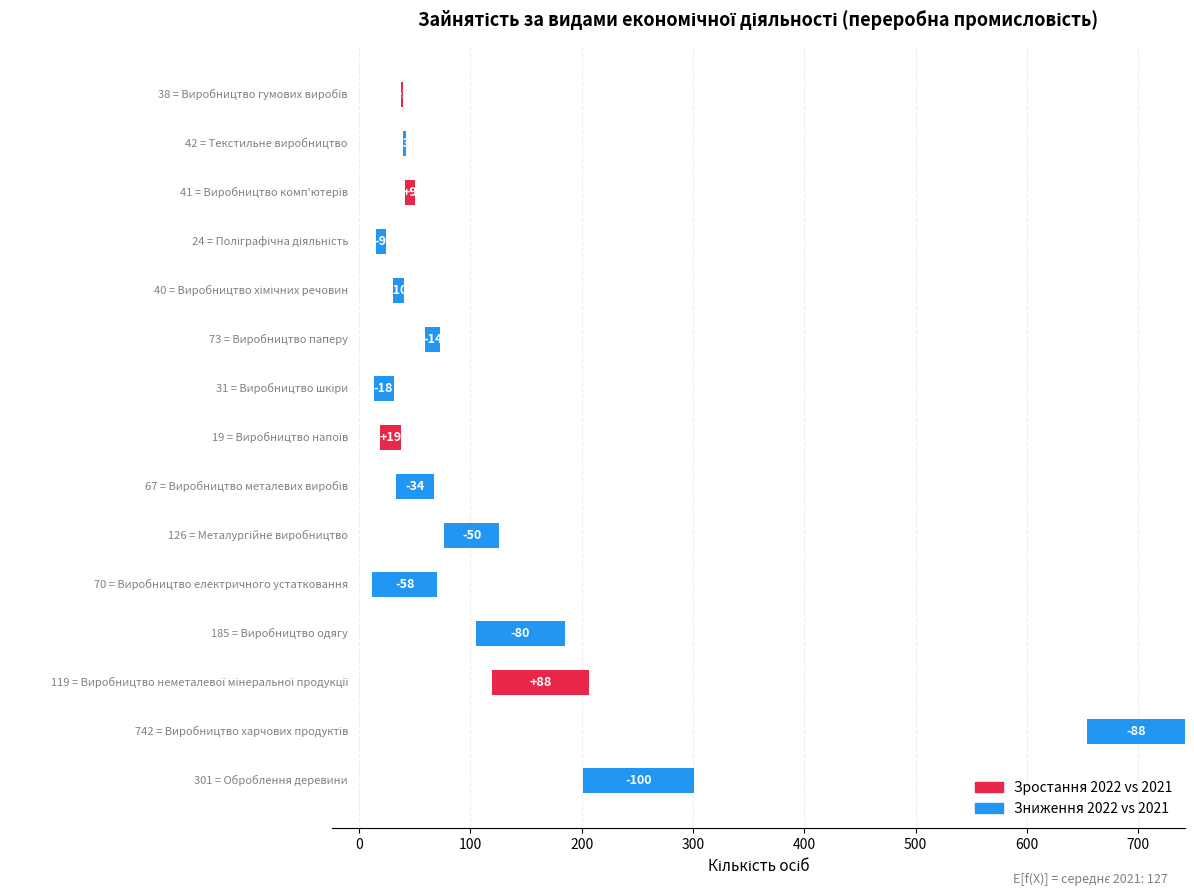

The січень-травень 2021 series shows 26 at Виробництво гумових виробів. True or false?

False